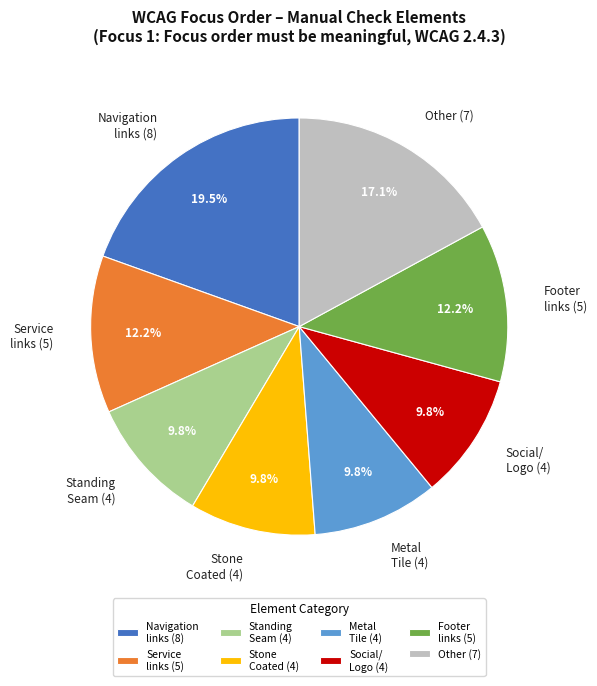

Which slice is the largest?

Navigation links (8)